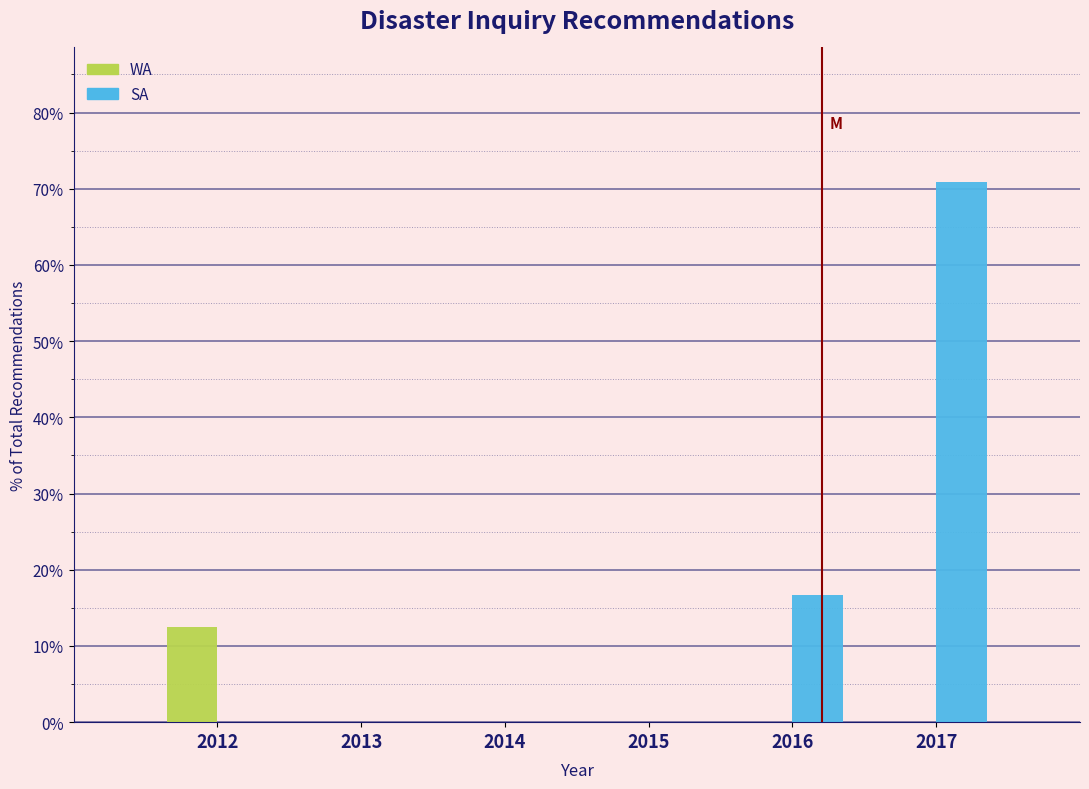

Reading right to left, what are all the values shown in this chart?

WA: 2017=0.0	2016=0.0	2015=0.0	2014=0.0	2013=0.0	2012=12.5
SA: 2017=70.8	2016=16.7	2015=0.0	2014=0.0	2013=0.0	2012=0.0